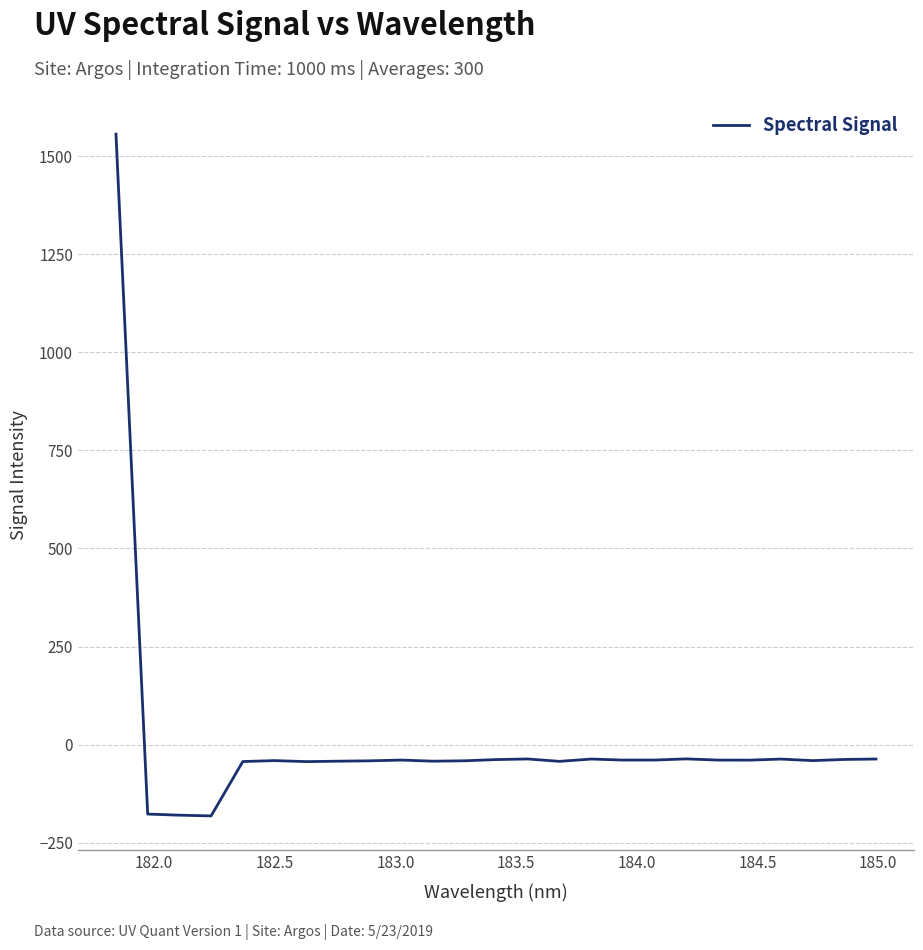

How many lines are shown in the chart?

1